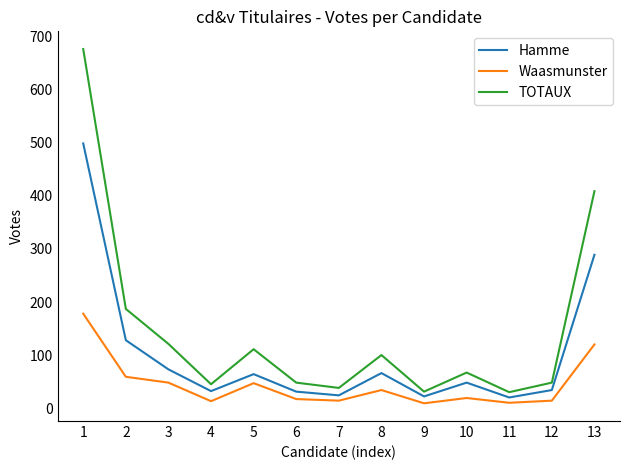

True or false: Waasmunster and TOTAUX cross at least once.

False